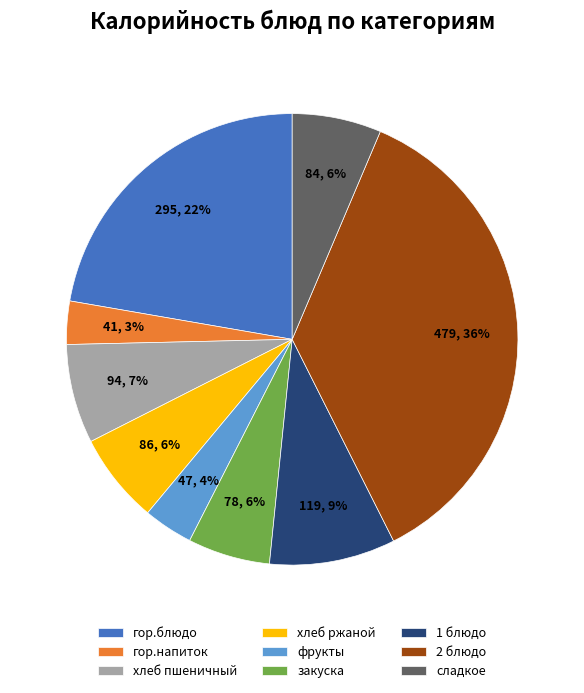

True or false: сладкое accounts for 6% of the total.

True